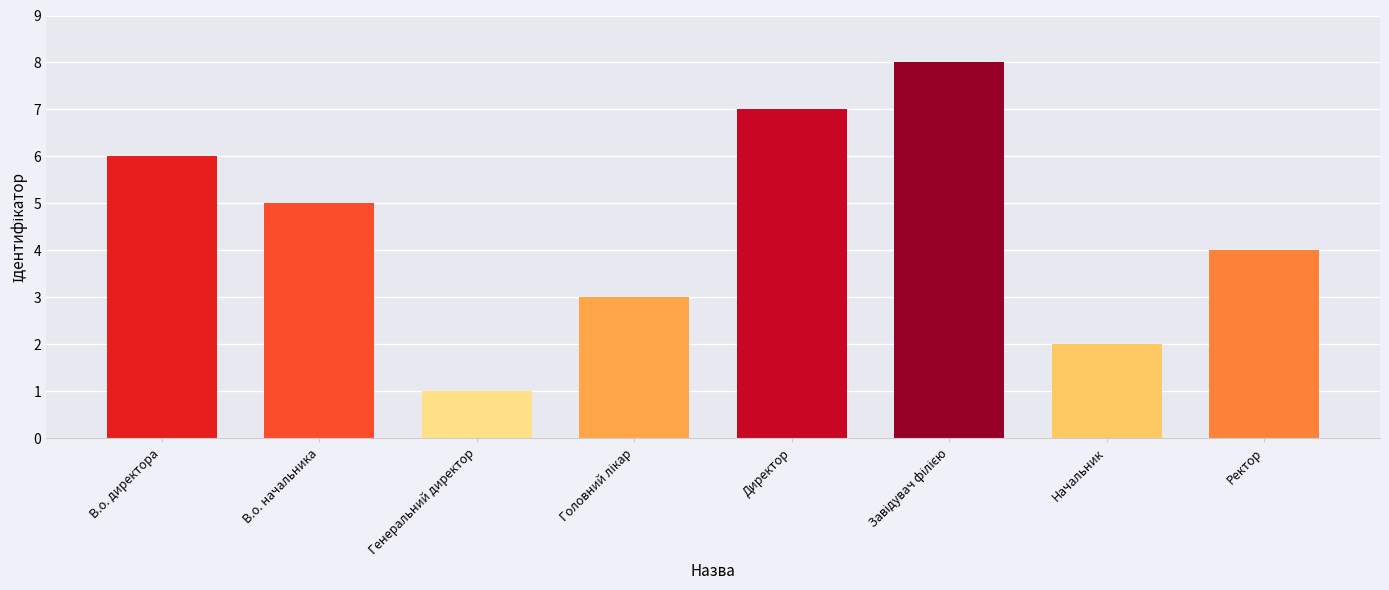

What is the maximum value shown in the chart?

8